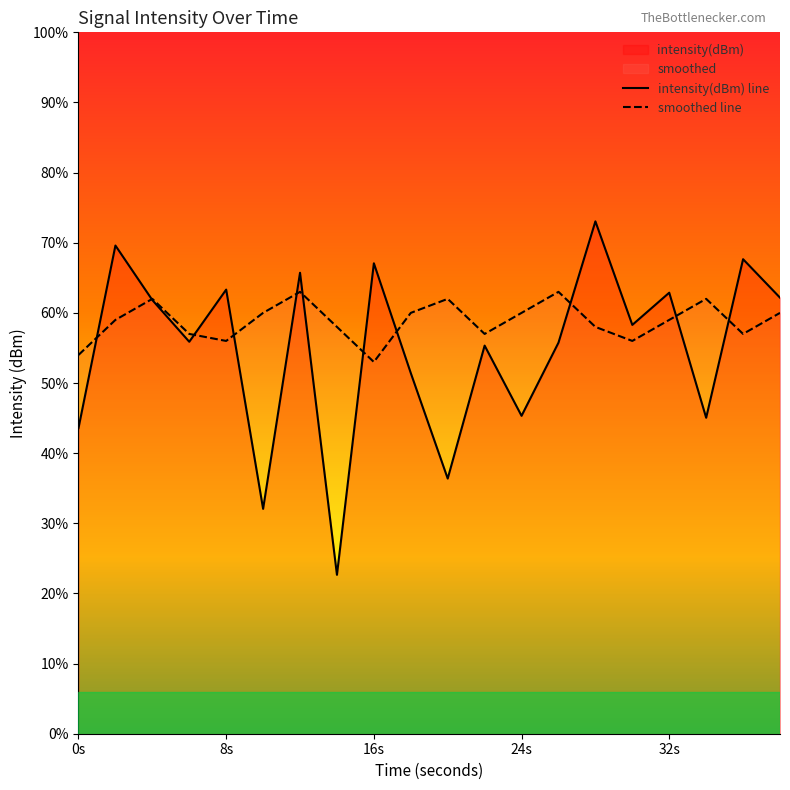

Does the chart have visible grid lines?

No